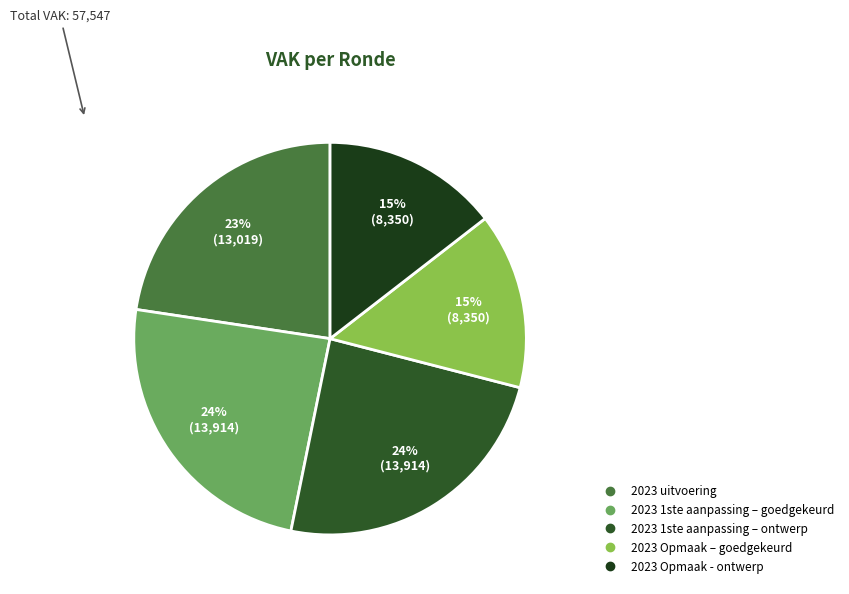

Is it true that 2023 1ste aanpassing – ontwerp is 24% of the pie?

True